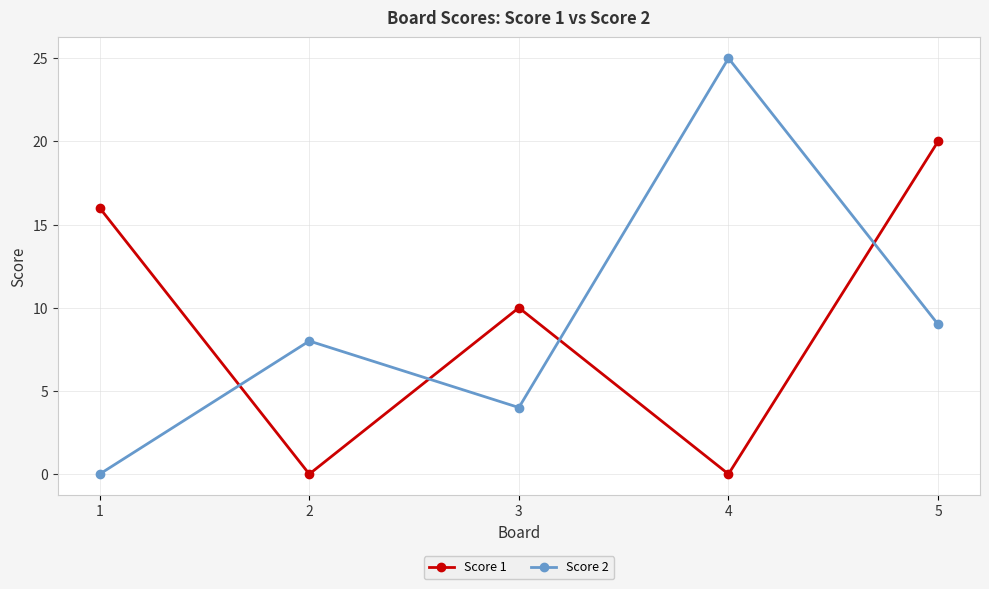

At which label does Score 1 first exceed 10?

1